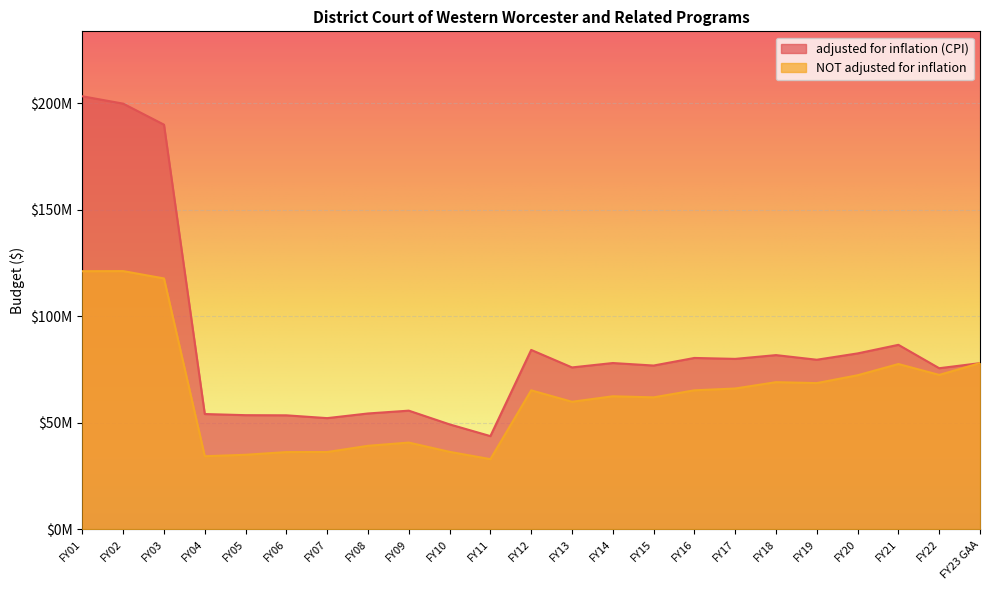

True or false: adjusted for inflation (CPI) and NOT adjusted for inflation cross at least once.

False